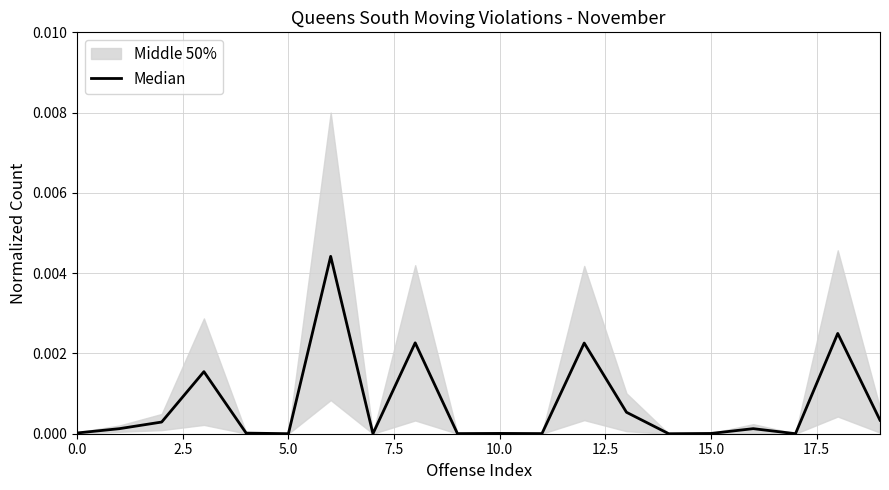

How many interior local peaks (higher than both neighbors) does the data have?

7